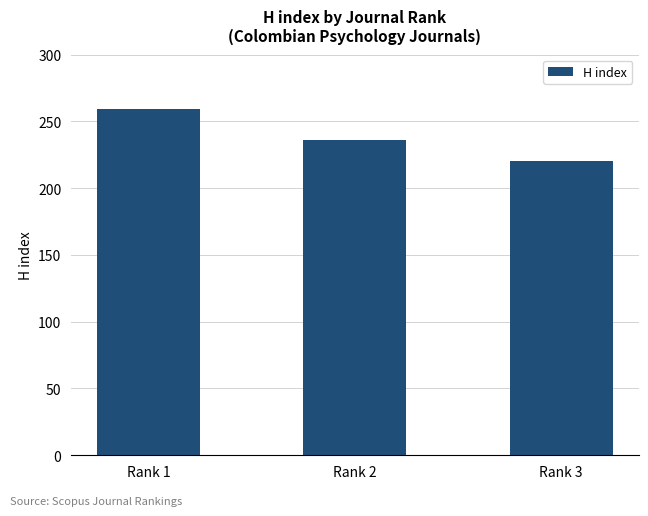

How many bars are there in total?

3